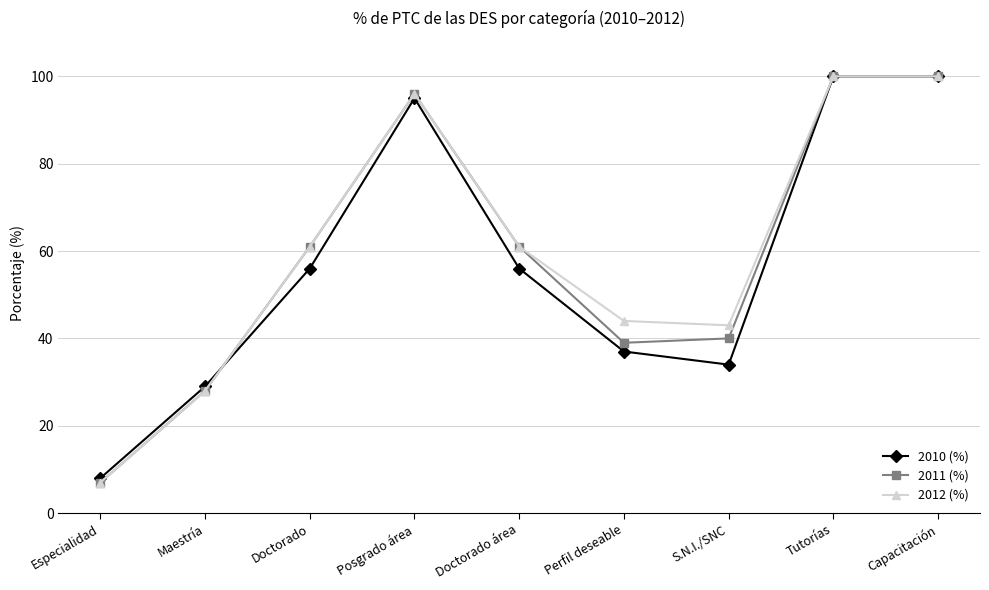

What is the difference between the highest and lowest values at S.N.I./SNC?

9